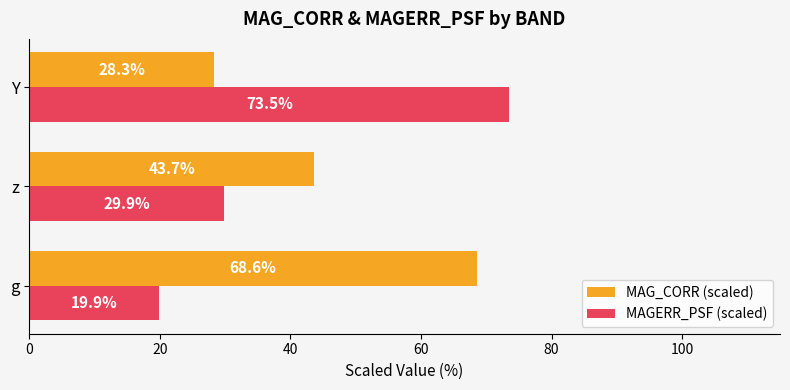

At which label does MAGERR_PSF (scaled) reach its minimum?

g